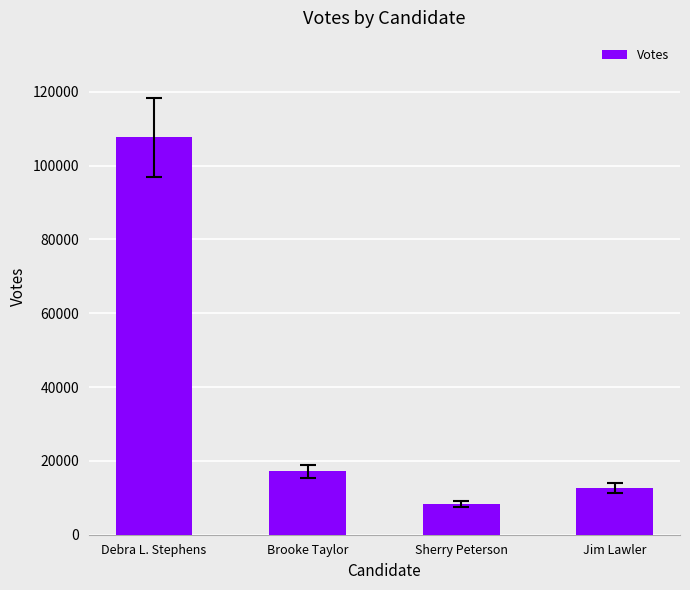

At which label is the value closest to 58001?

Brooke Taylor